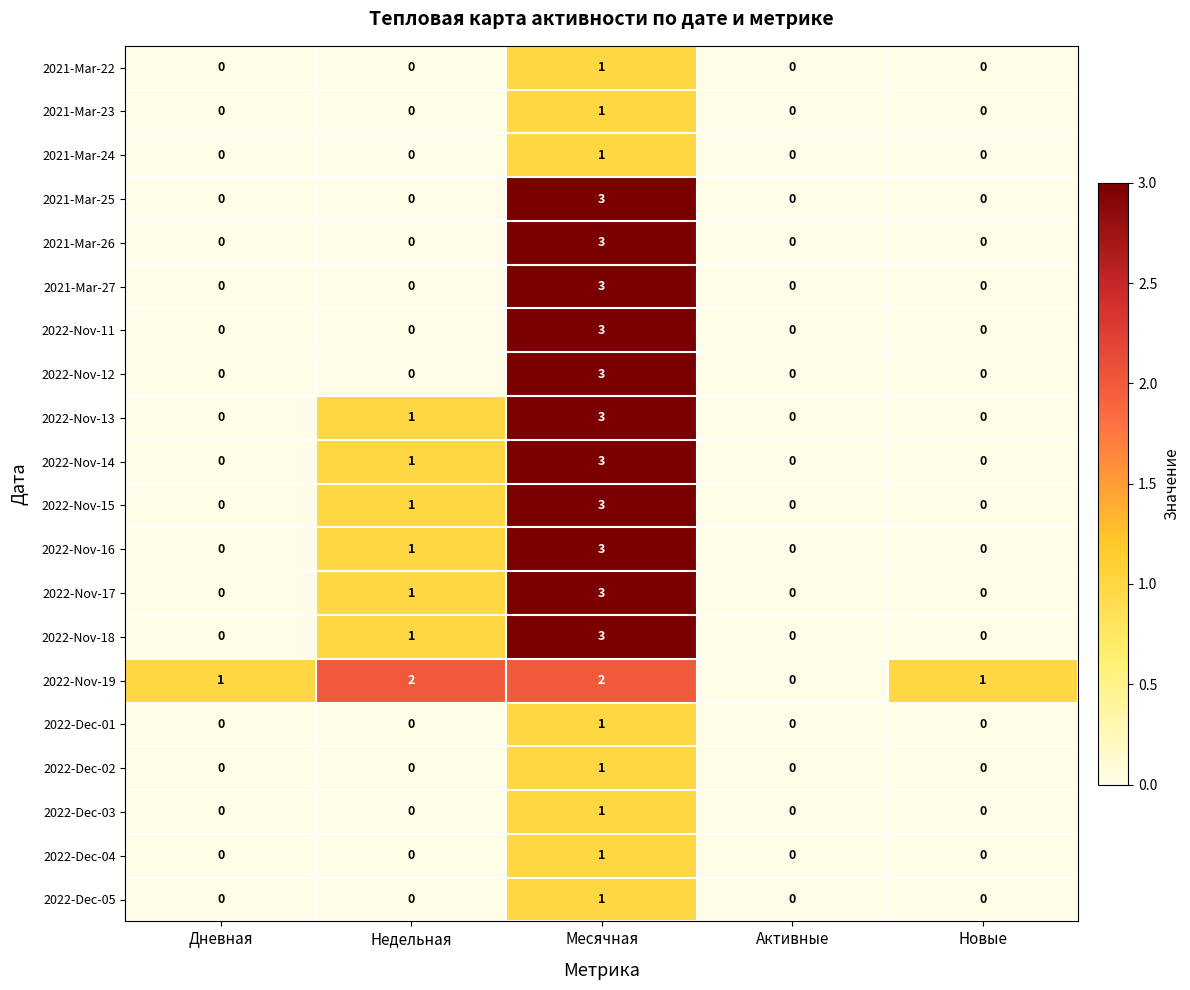

At which label is 2022-Nov-13 closest to 1?

Недельная